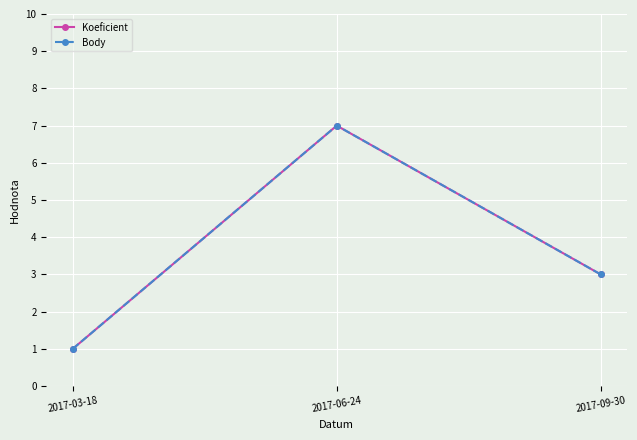

What is the label of the 2nd point from the right?

2017-06-24